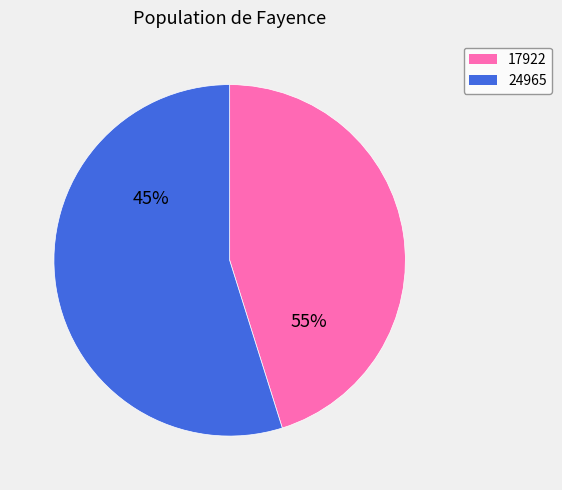

Which category has the biggest portion of the pie?

24965